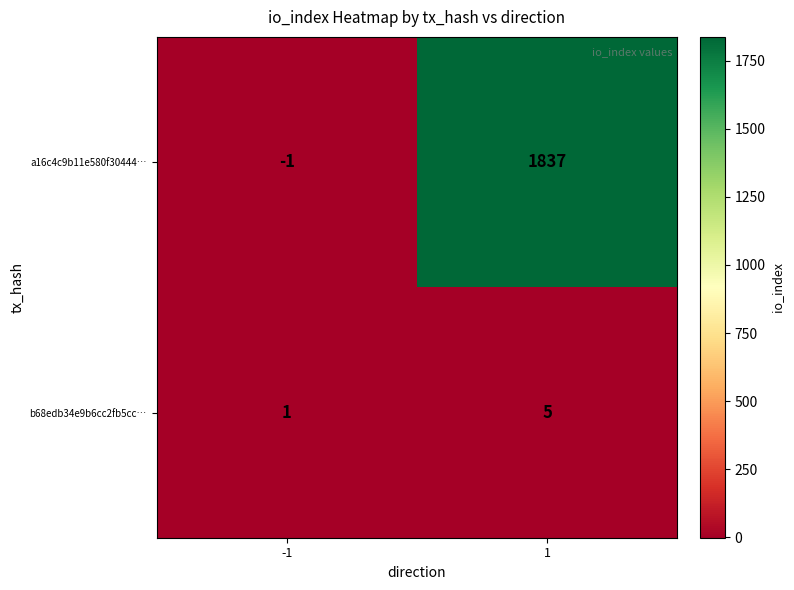

At which category is the sum across all series the highest?

1